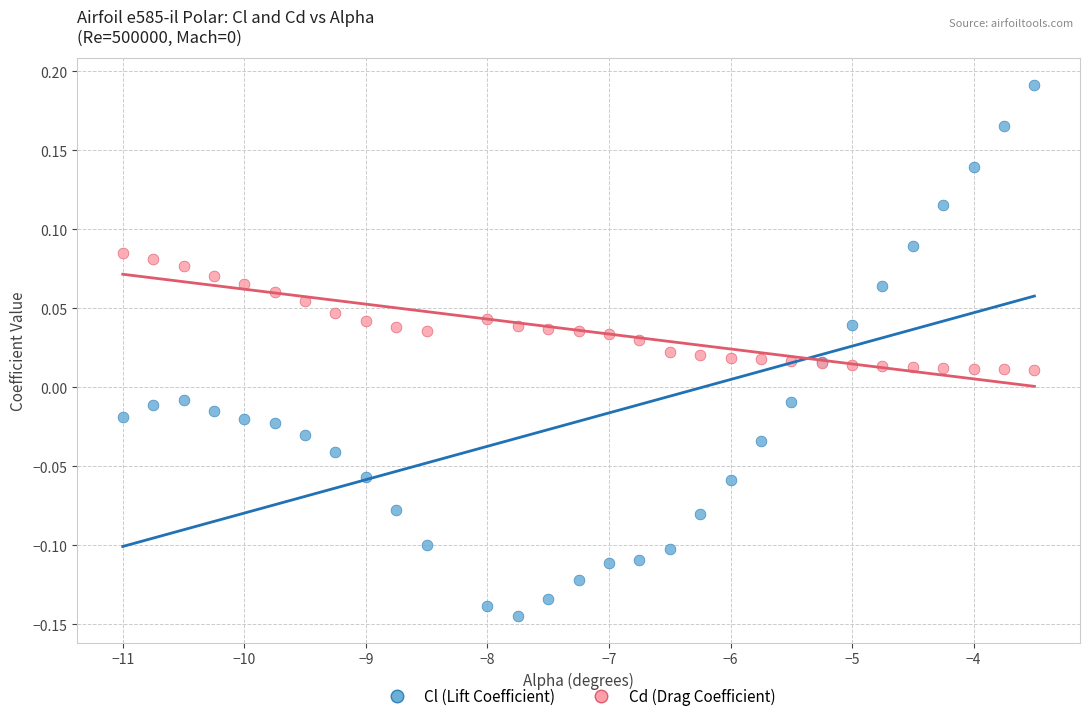

Which series has the widest spread of Y values?

Cl (Lift Coefficient)